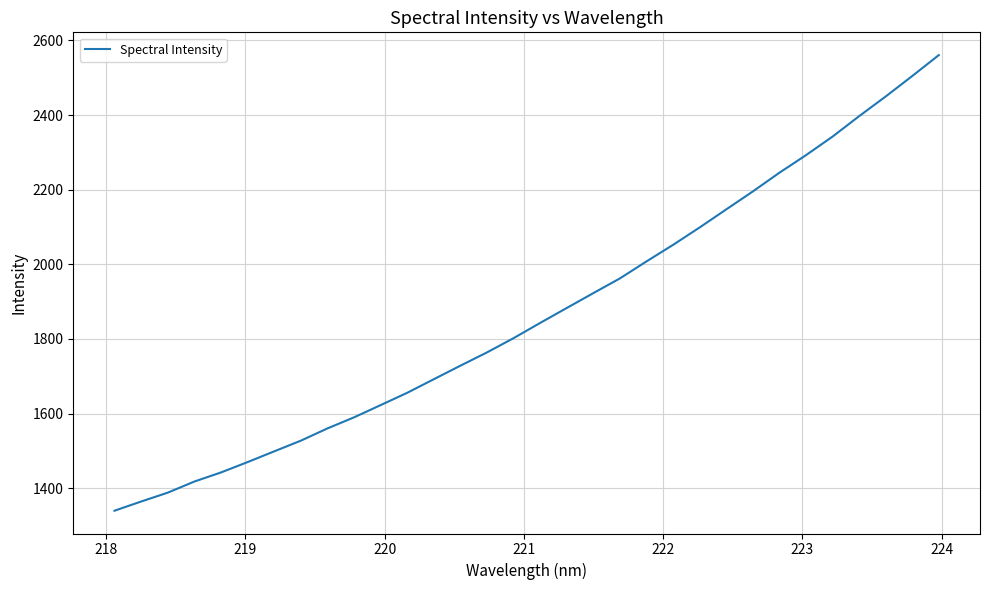

What is the difference between the maximum and minimum values?

1220.6